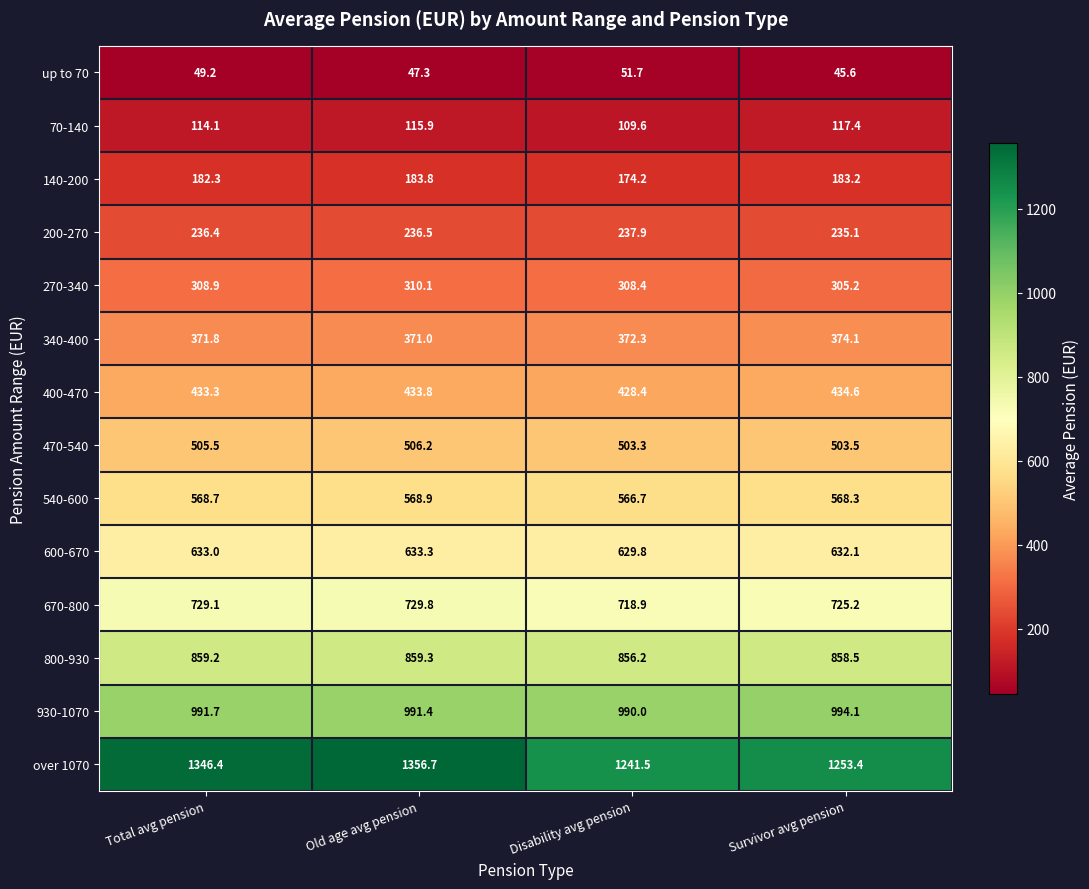

Is it true that 270-340 equals 101.6 at Total avg pension?

False